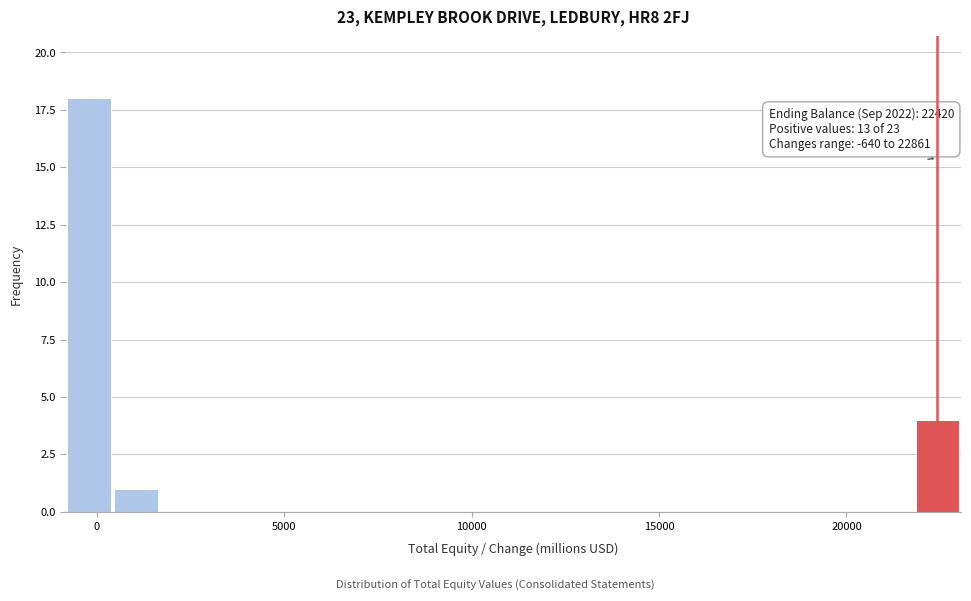

Around what value on the x-axis is the tallest bar? Give the approximate position of its centre, as read against the axis.

0